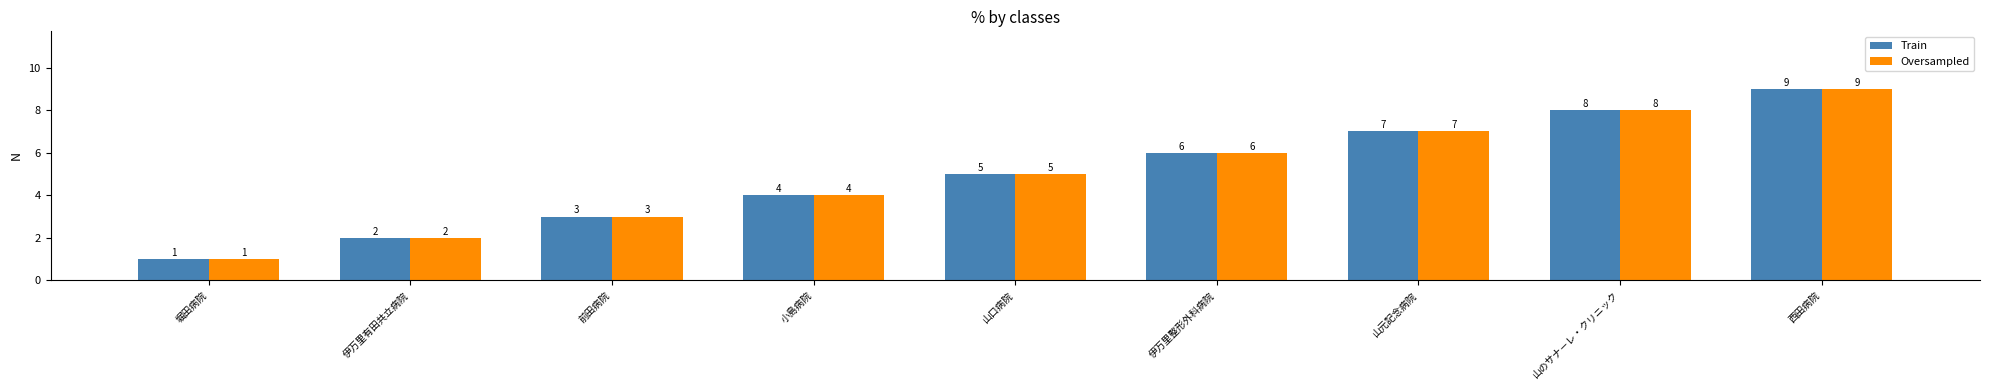

Where is Train nearest to the value 5?

山口病院